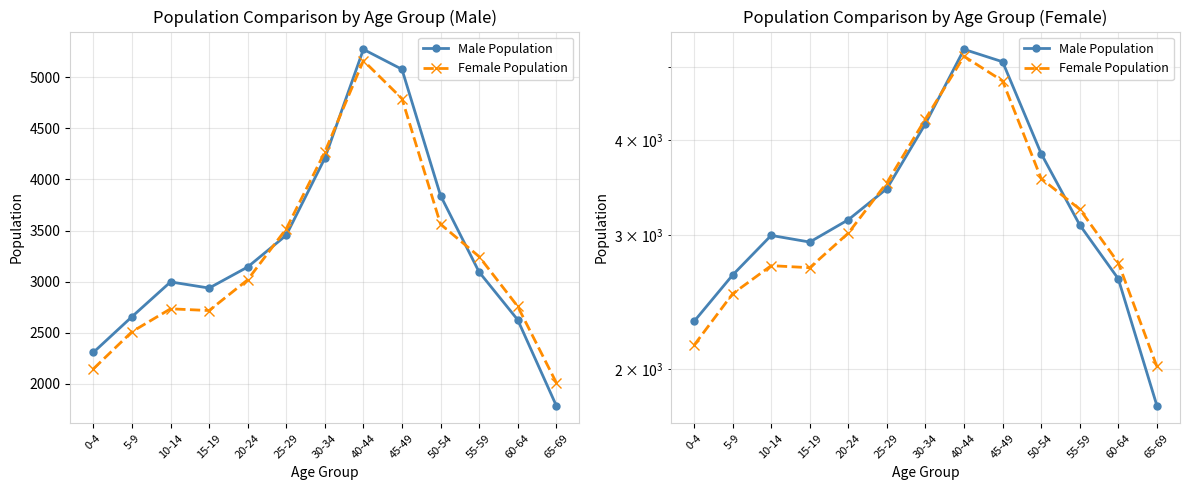

What is the value of the Male Population point at the 5th from the left?

3144